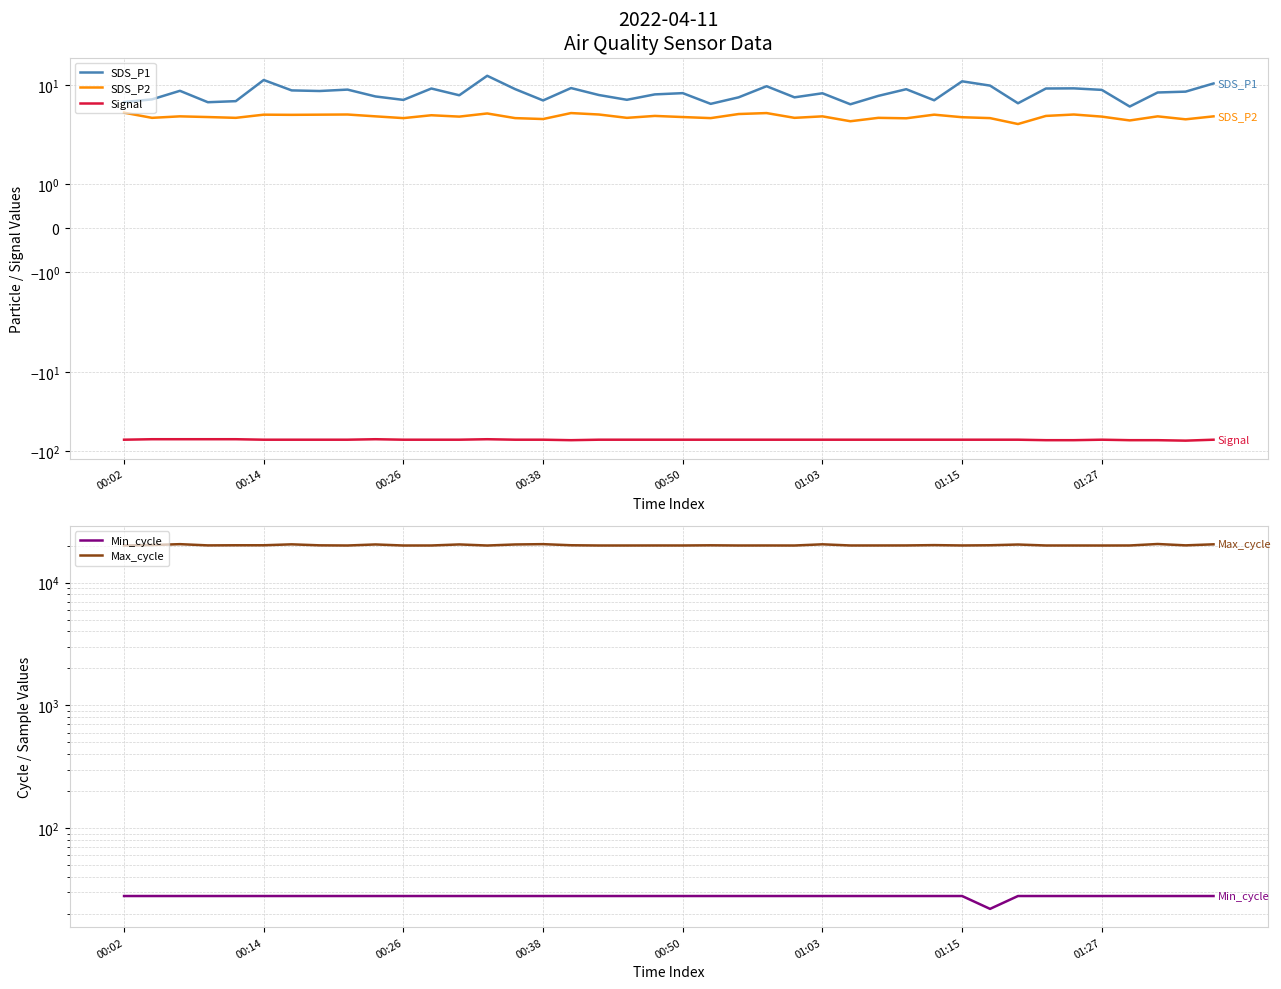

The Max_cycle series shows 27472.6 at 8. True or false?

False